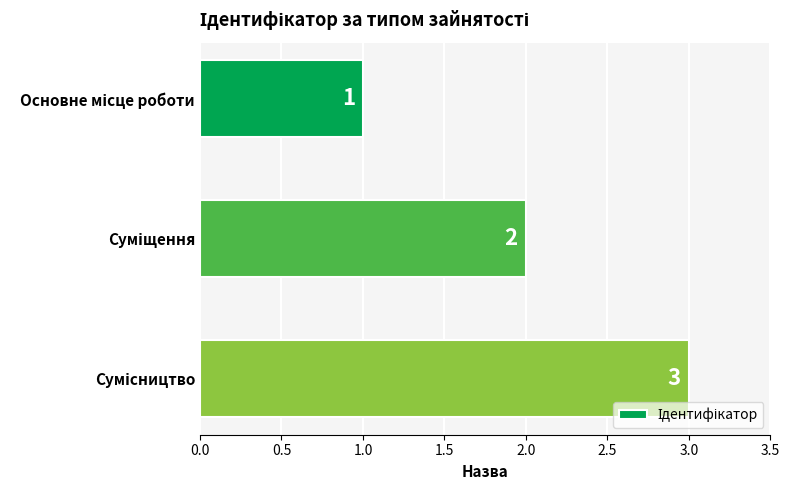

What is the maximum value shown in the chart?

3